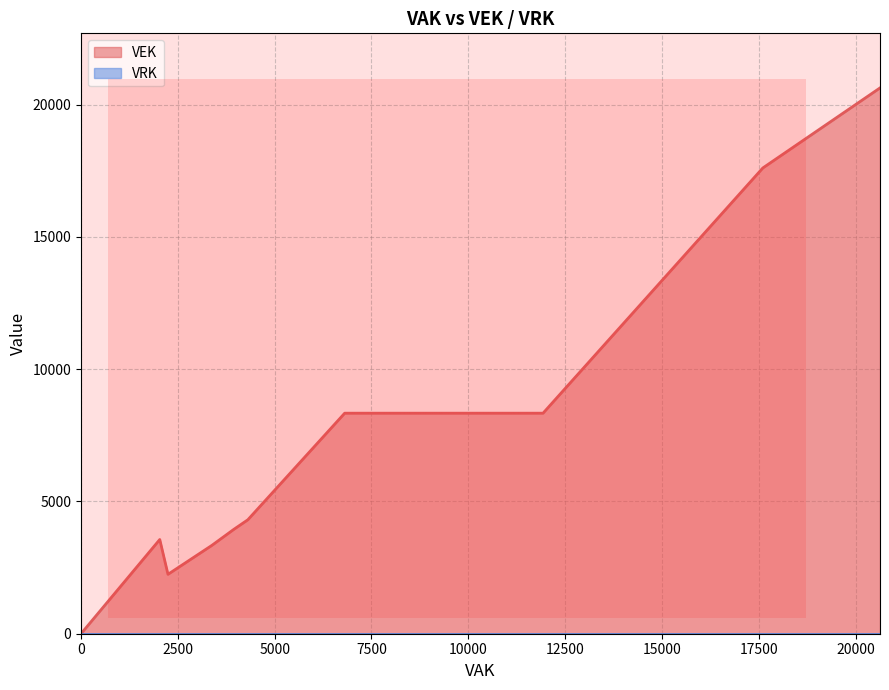

Which series has the widest spread of values?

VEK